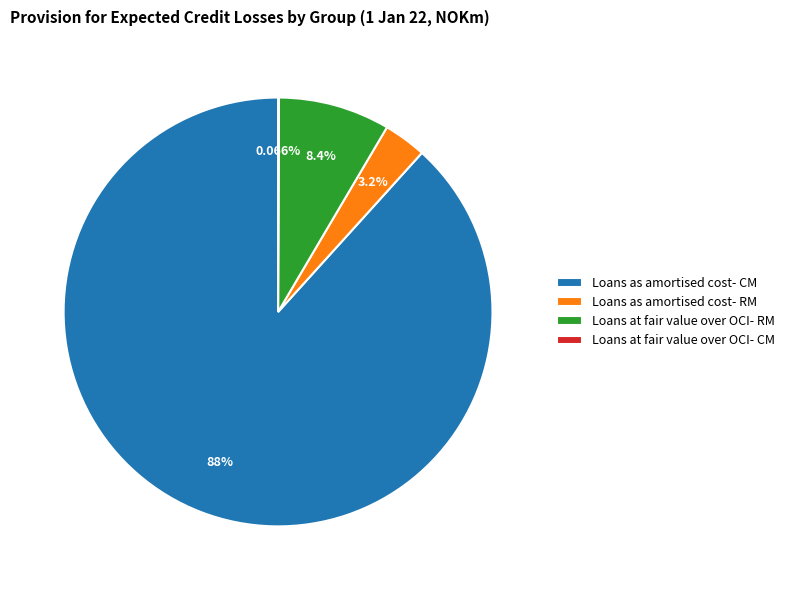

Does any single category account for the majority?

Yes